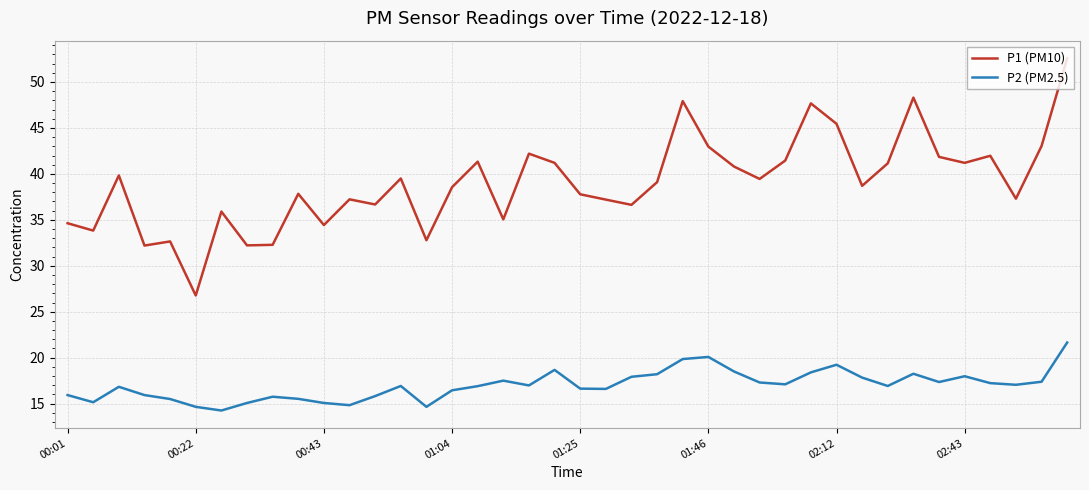

Which series has the widest spread of values?

P1 (PM10)